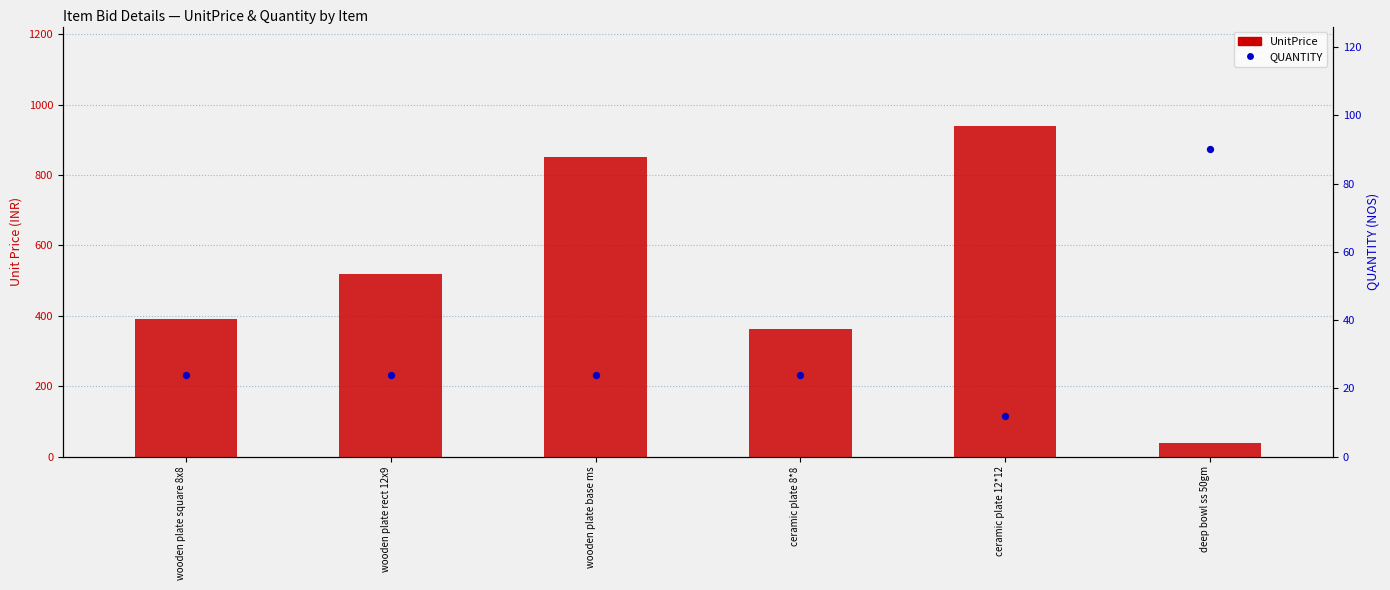

Which series reaches the maximum Y coordinate?

UnitPrice